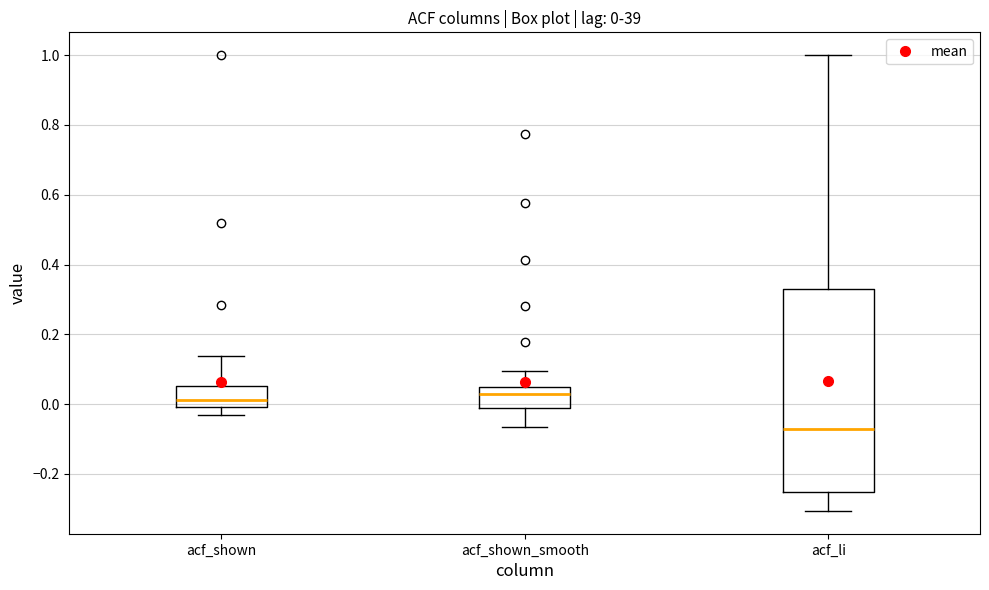

Which box is the tallest, from its lower edge to its upper edge?

acf_li